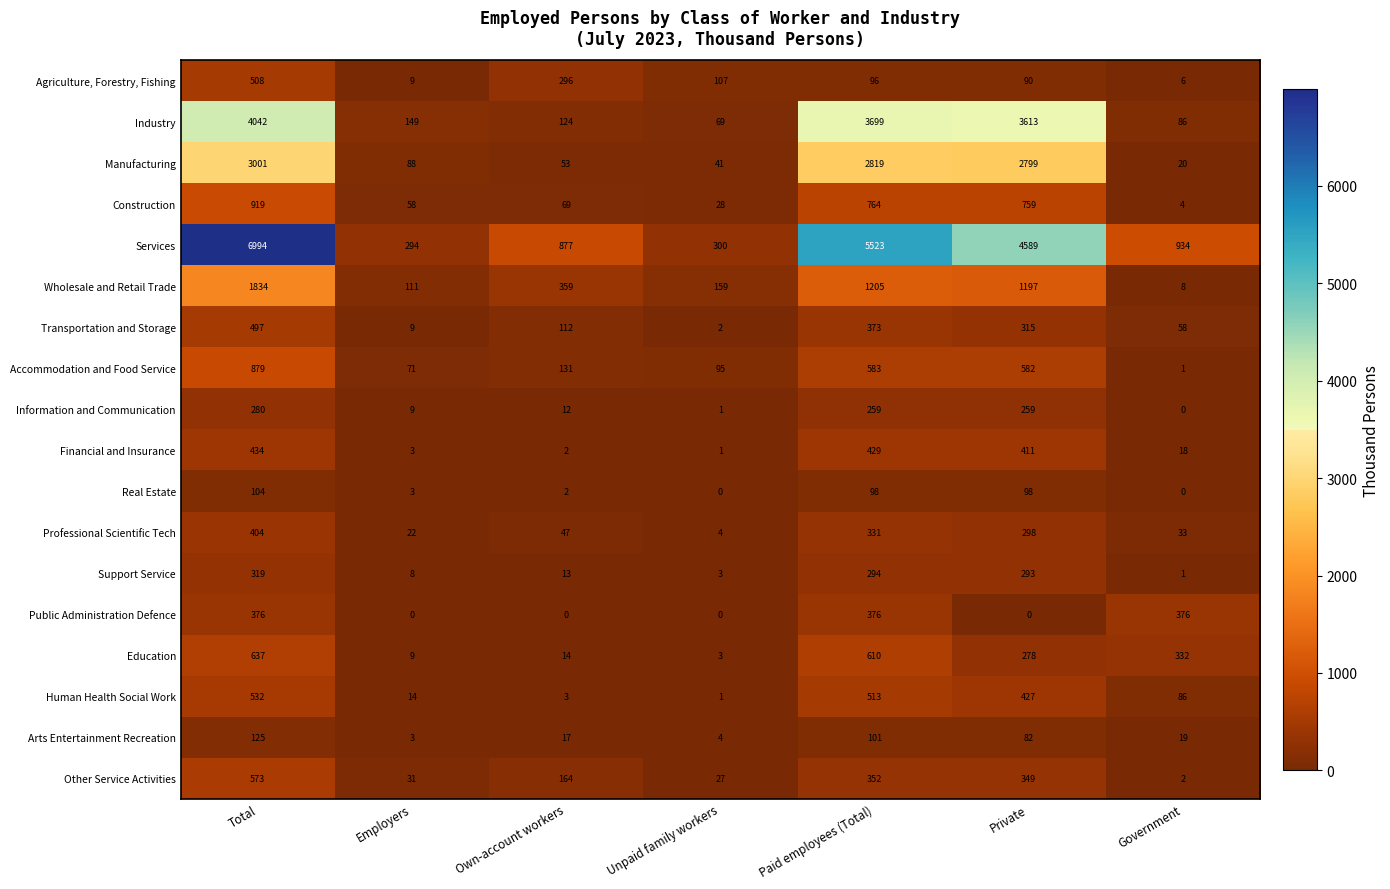

At which label does Human Health Social Work reach its minimum?

Unpaid family workers